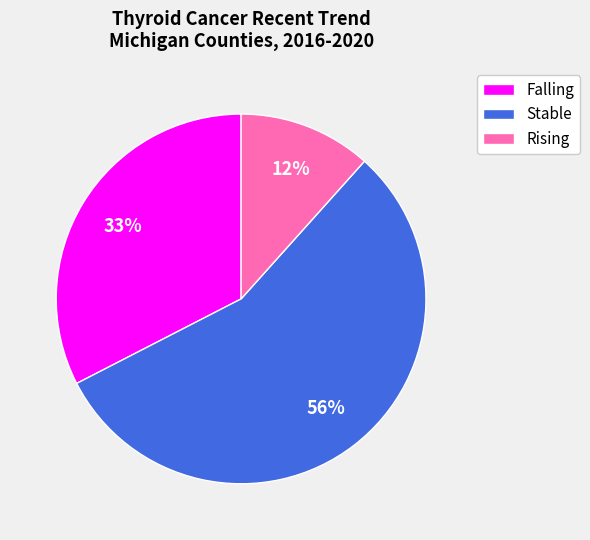

To the nearest percent, what percentage of the pie is Rising?

12%